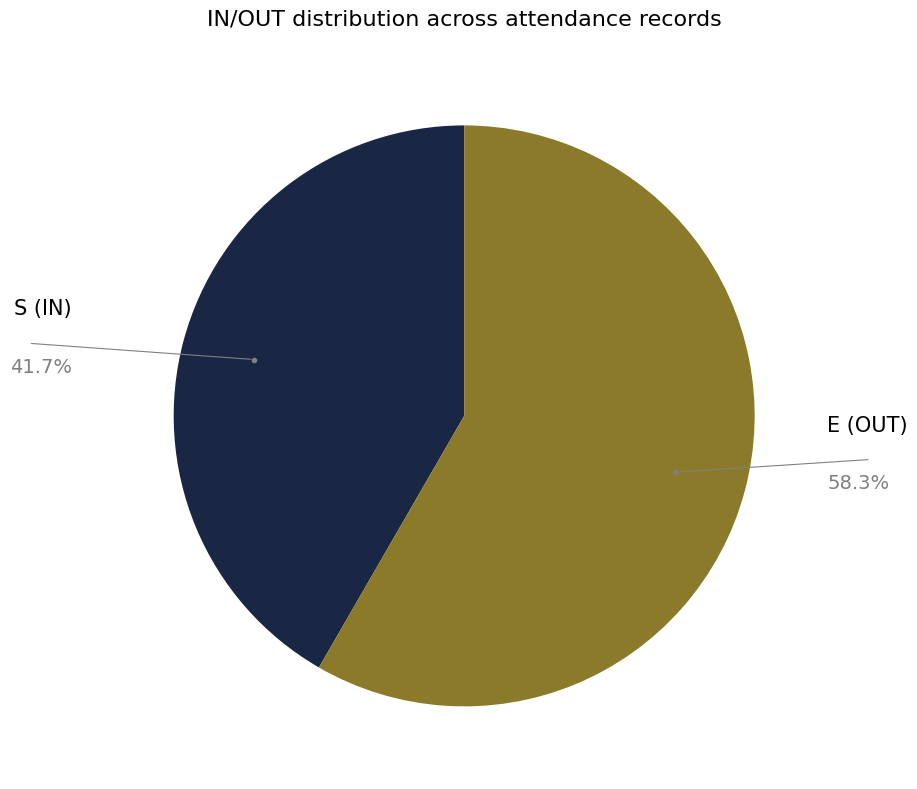

Is there any slice that represents more than half of the pie?

Yes